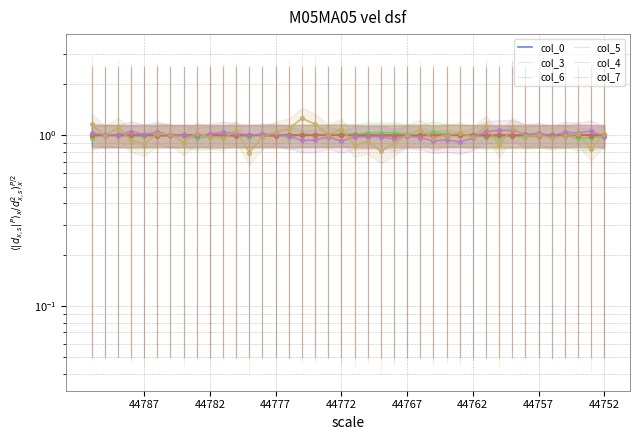

Which series contains the lowest Y value?

col_7